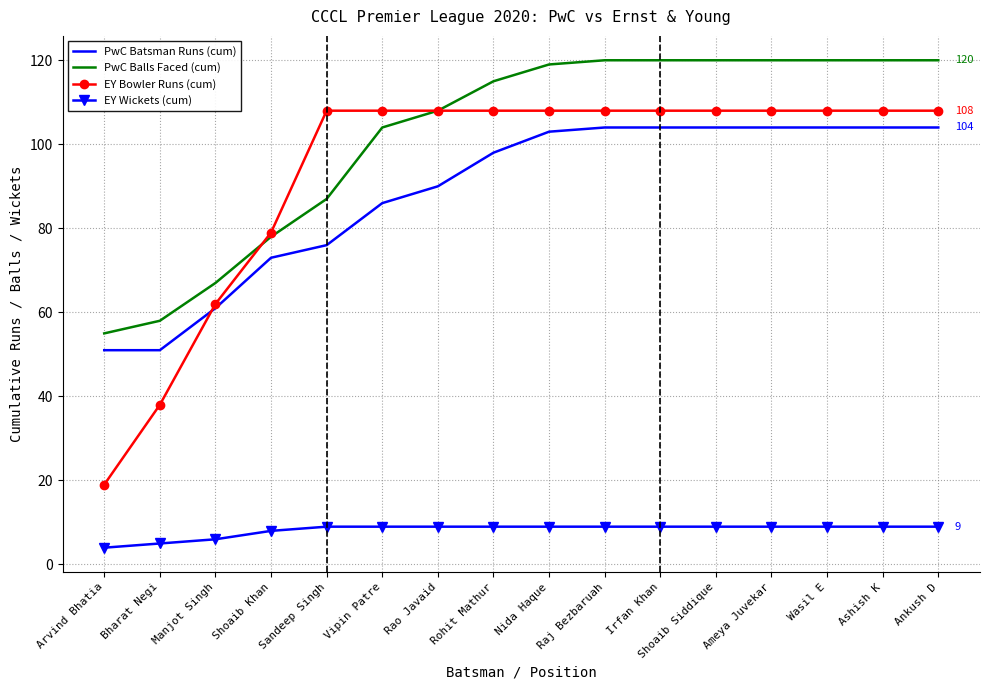

What is the difference between the highest and lowest values at Vipin Patre?

99